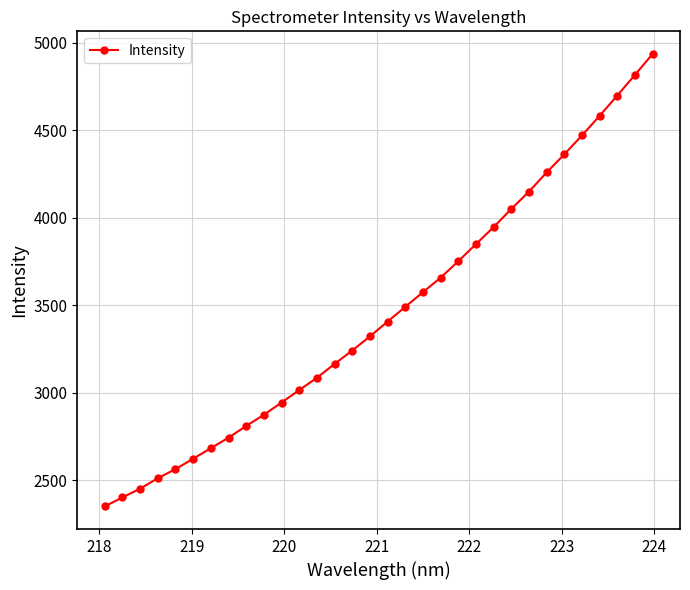

What is the average value?

3461.5